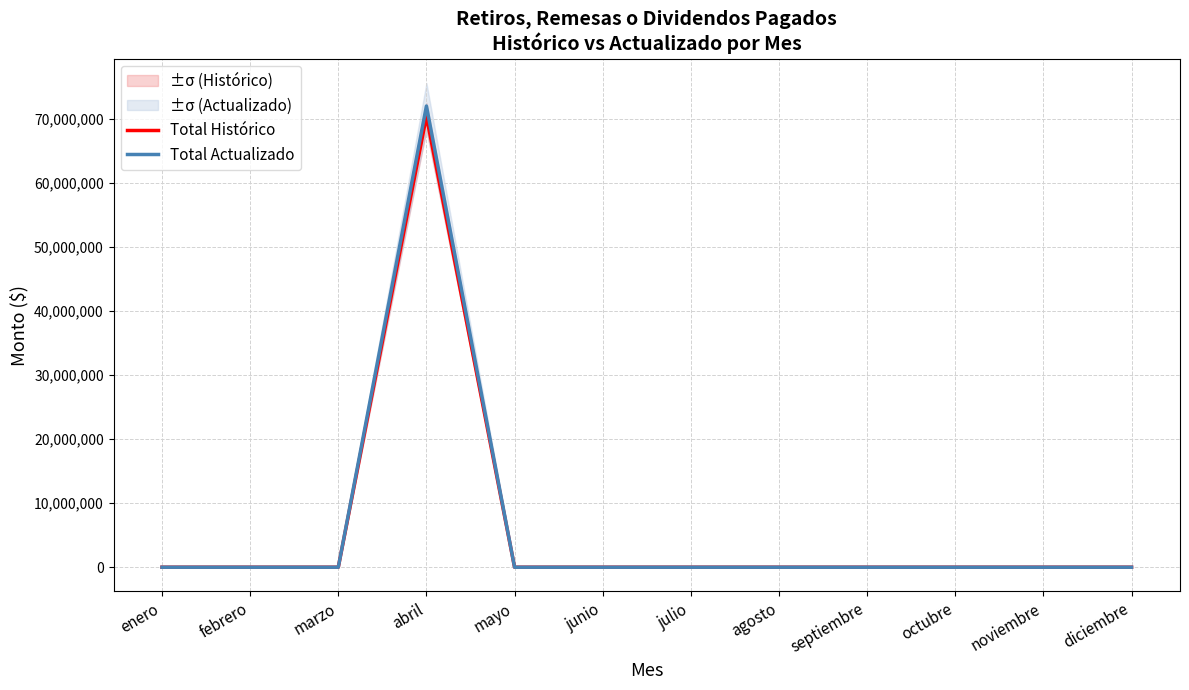

True or false: Total Histórico and Total Actualizado intersect in this chart.

False